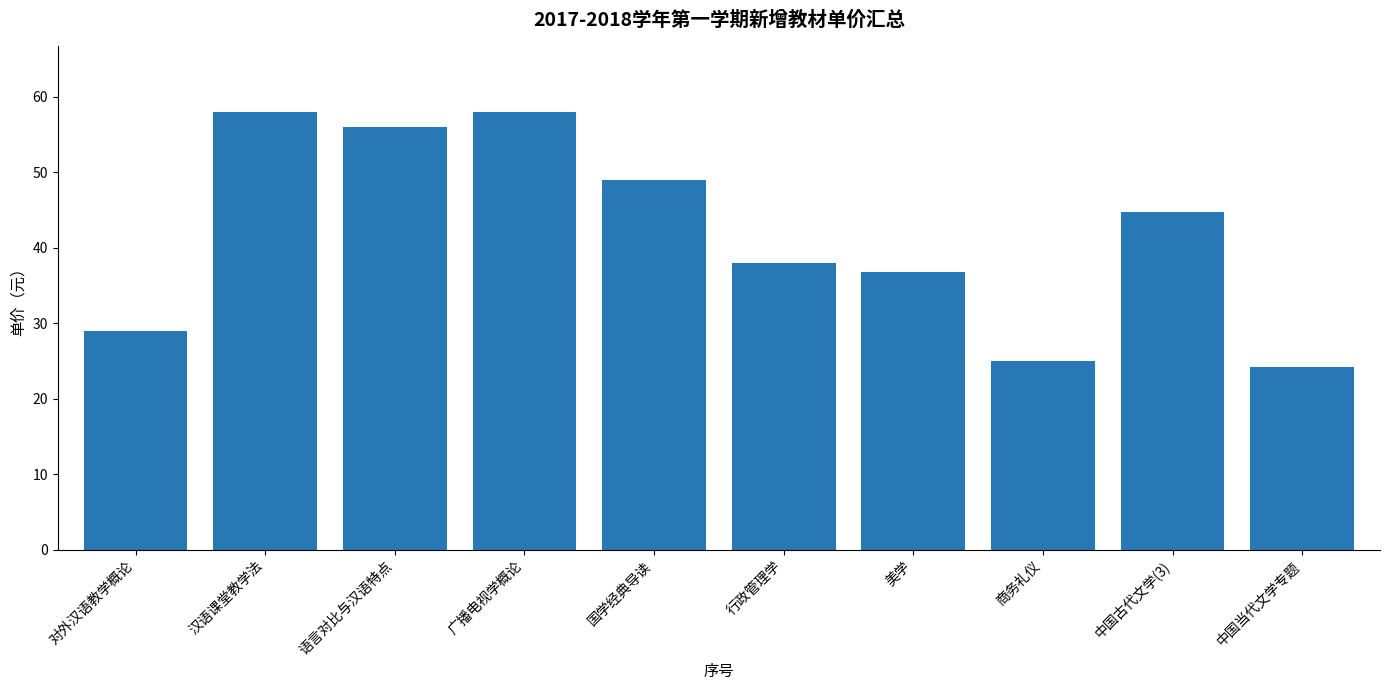

What is the change in value from 汉语课堂教学法 to 美学?

-21.2